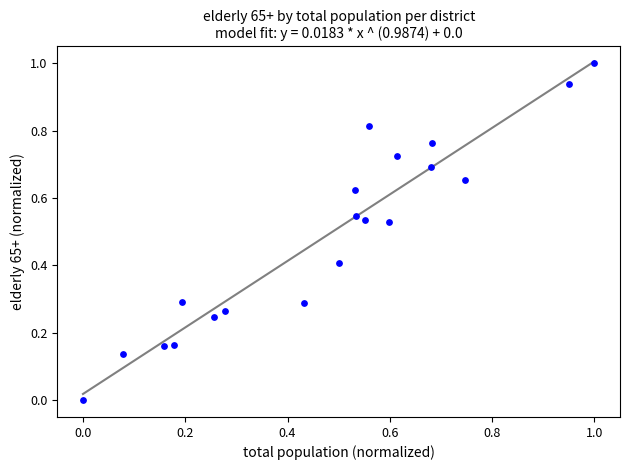

What is the range of Y values (max minus min)?

1.0